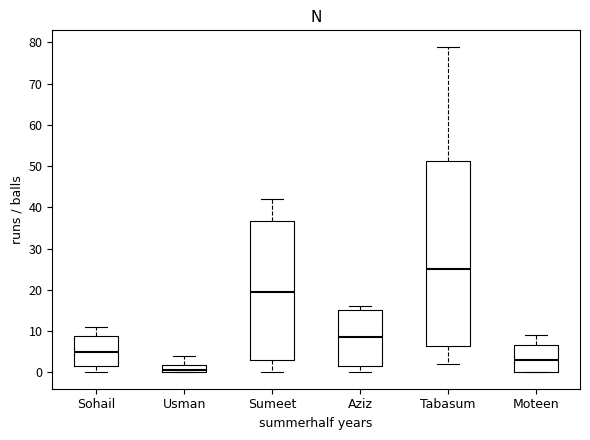

Reading left to right, read every box against the y-axis: the position of its median line, the range the box covers, and the ends of its whiskers. The values are not printed on the chart, so give them approximately, as read against the axis.

Sohail: median 5, box 2 to 9, whiskers 0 to 11
Usman: median 1, box 0 to 2, whiskers 0 to 4
Sumeet: median 20, box 3 to 37, whiskers 0 to 42
Aziz: median 9, box 2 to 15, whiskers 0 to 16
Tabasum: median 25, box 7 to 51, whiskers 2 to 79
Moteen: median 3, box 0 to 7, whiskers 0 to 9